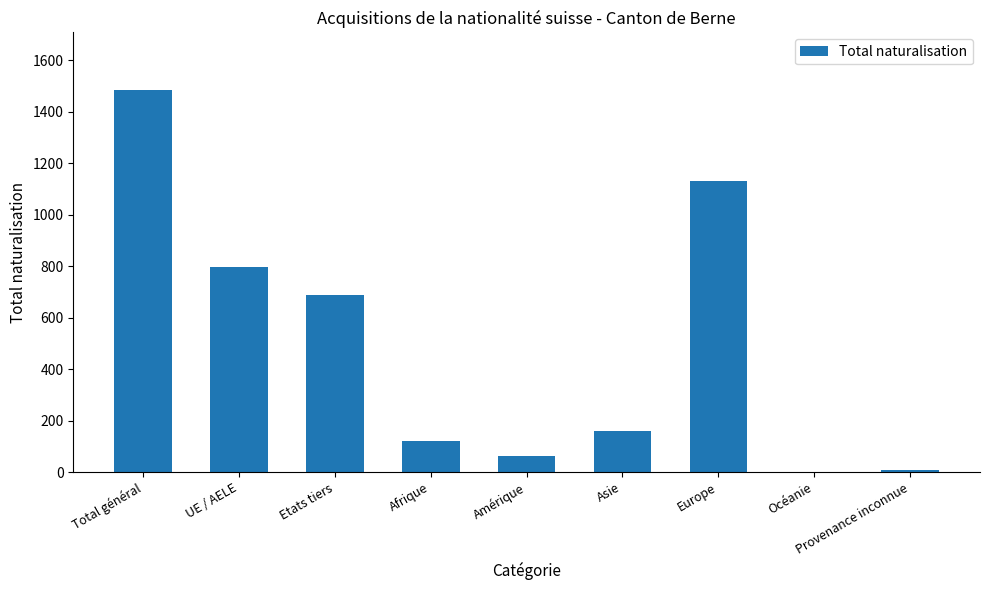

Reading left to right, list all the values displayed in this chart.

Total général=1485	UE / AELE=798	Etats tiers=687	Afrique=121	Amérique=64	Asie=158	Europe=1130	Océanie=2	Provenance inconnue=10